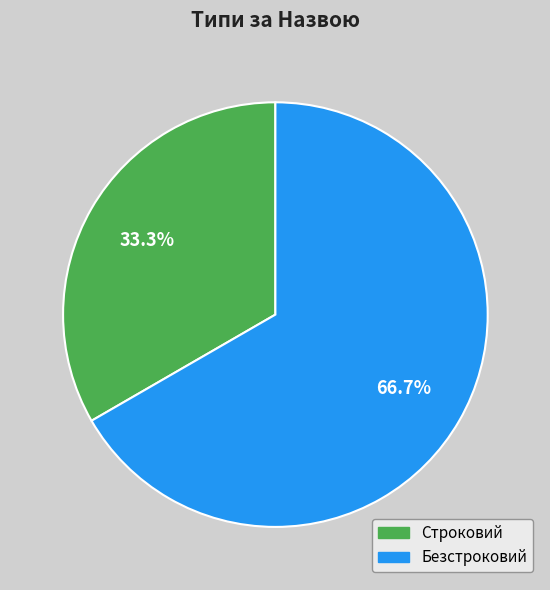

Is the sum of Безстроковий and Строковий greater than half?

Yes